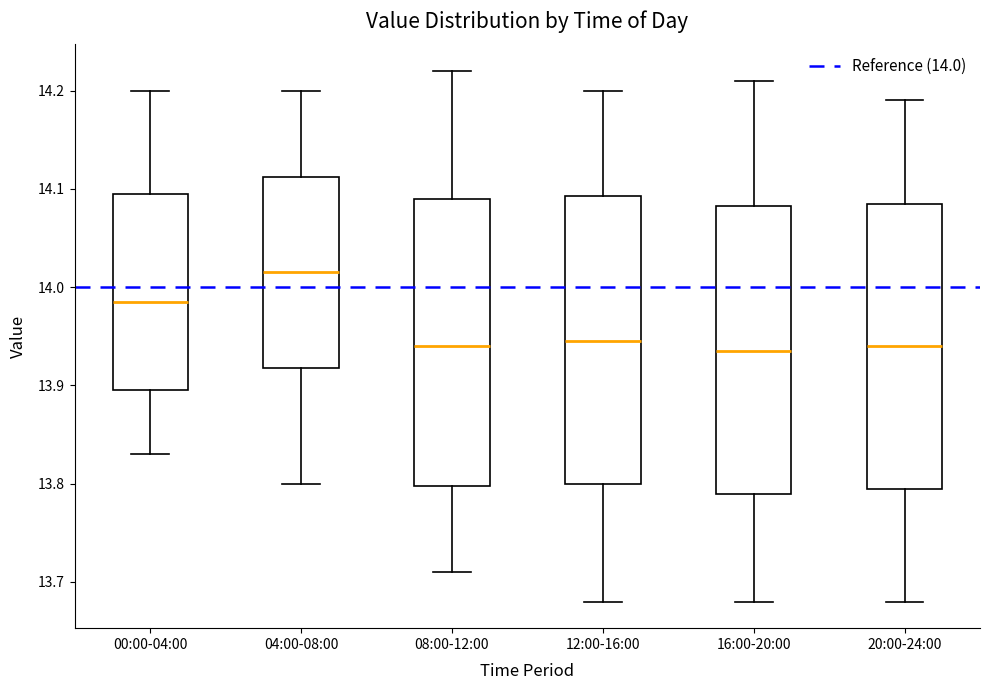

Reading left to right, transcribe this box plot: for each box, give where its median line is, the range the box spans, and where its two whiskers end, as read against the y-axis. The values are not printed on the chart, so give them approximately, as read against the axis.

00:00-04:00: median 13.99, box 13.90 to 14.10, whiskers 13.83 to 14.20
04:00-08:00: median 14.02, box 13.92 to 14.11, whiskers 13.80 to 14.20
08:00-12:00: median 13.94, box 13.80 to 14.09, whiskers 13.71 to 14.22
12:00-16:00: median 13.95, box 13.80 to 14.09, whiskers 13.68 to 14.20
16:00-20:00: median 13.94, box 13.79 to 14.08, whiskers 13.68 to 14.21
20:00-24:00: median 13.94, box 13.80 to 14.09, whiskers 13.68 to 14.19